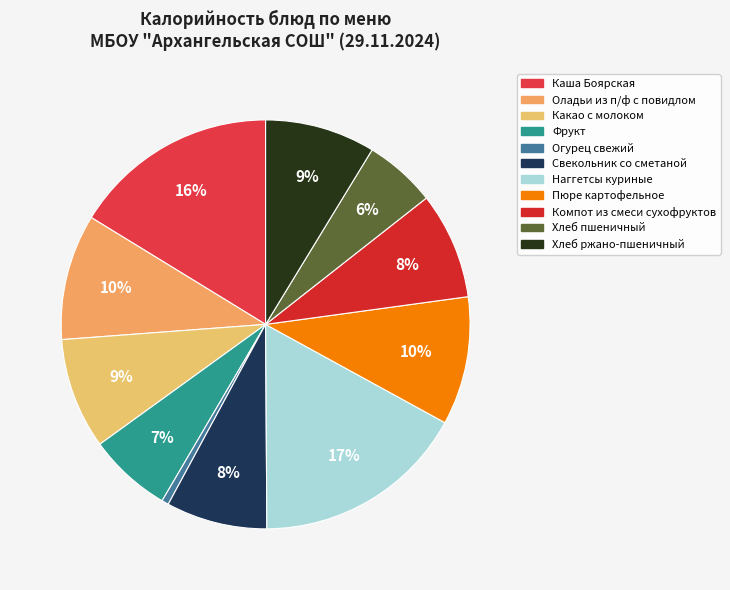

To the nearest percent, what is the difference between the largest and smallest slice percentages?

16%